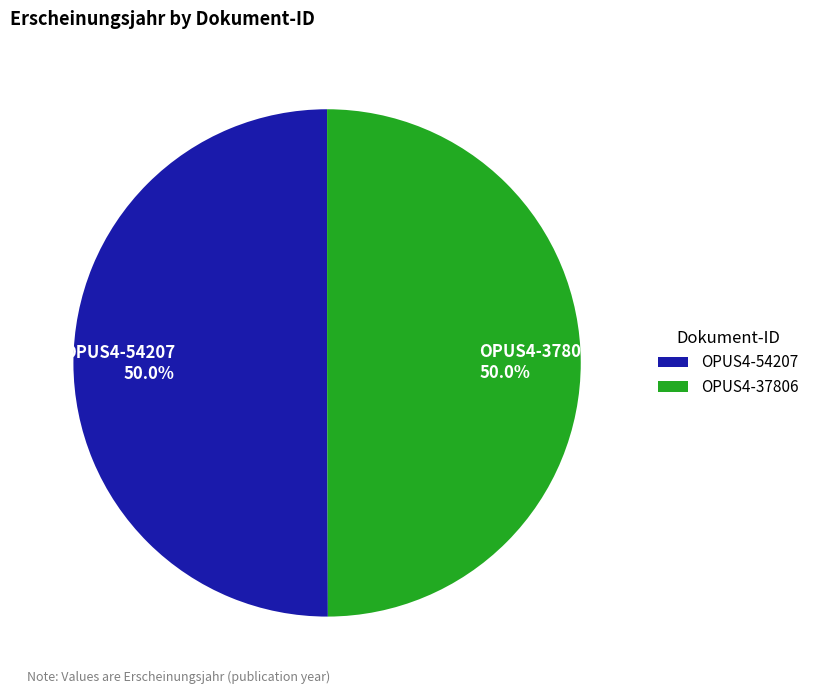

What is the ratio of the value at OPUS4-37806 to the value at OPUS4-54207?

1.0